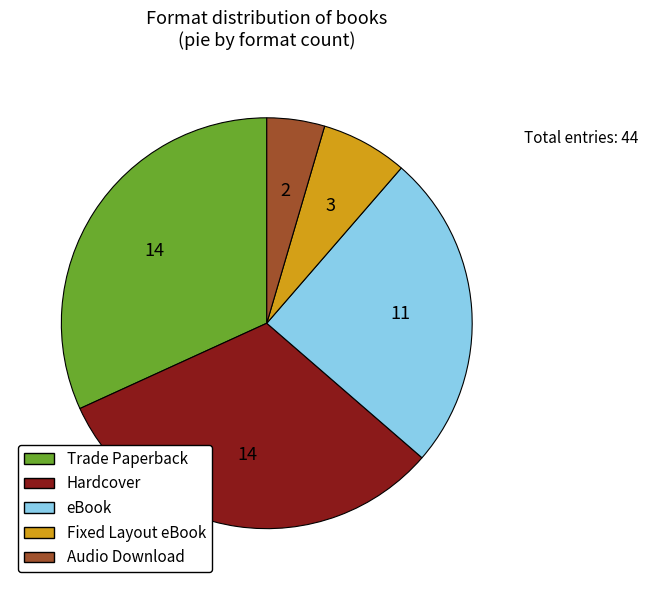

Combined, do Trade Paperback and Fixed Layout eBook account for over 50%?

No